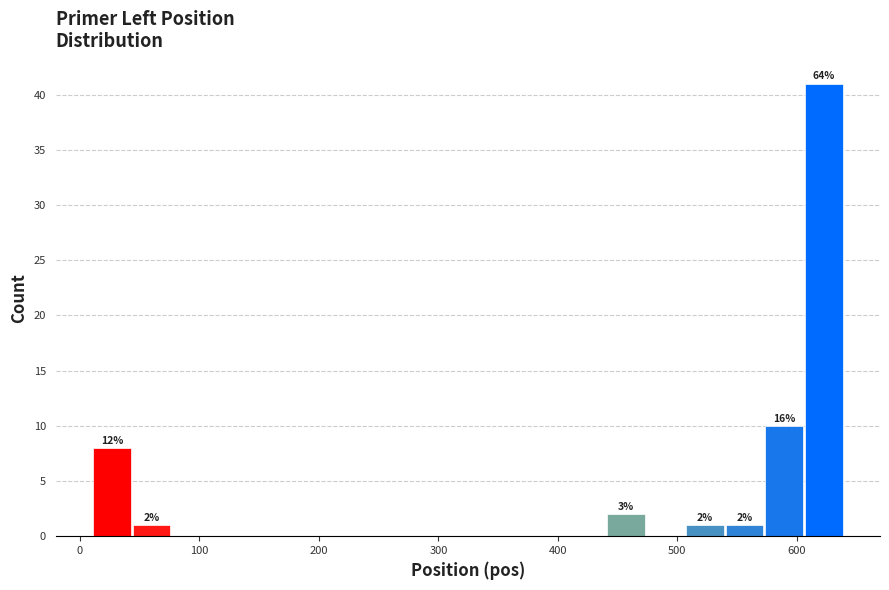

Read against the x-axis, roughly where is the centre of the tallest bar?

620